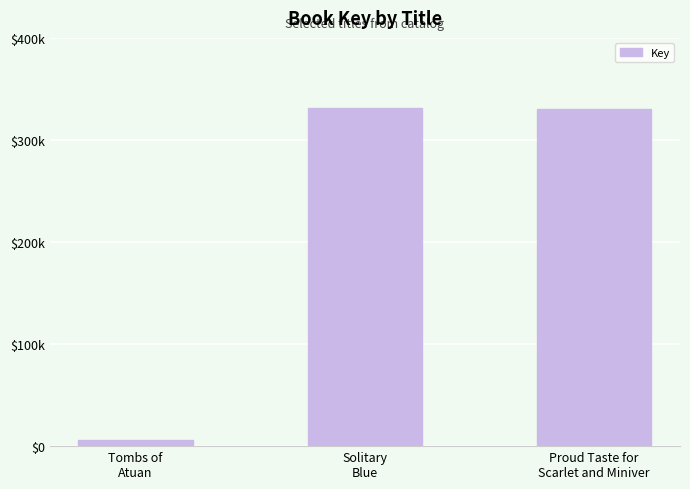

What is the minimum value shown in the chart?

6081